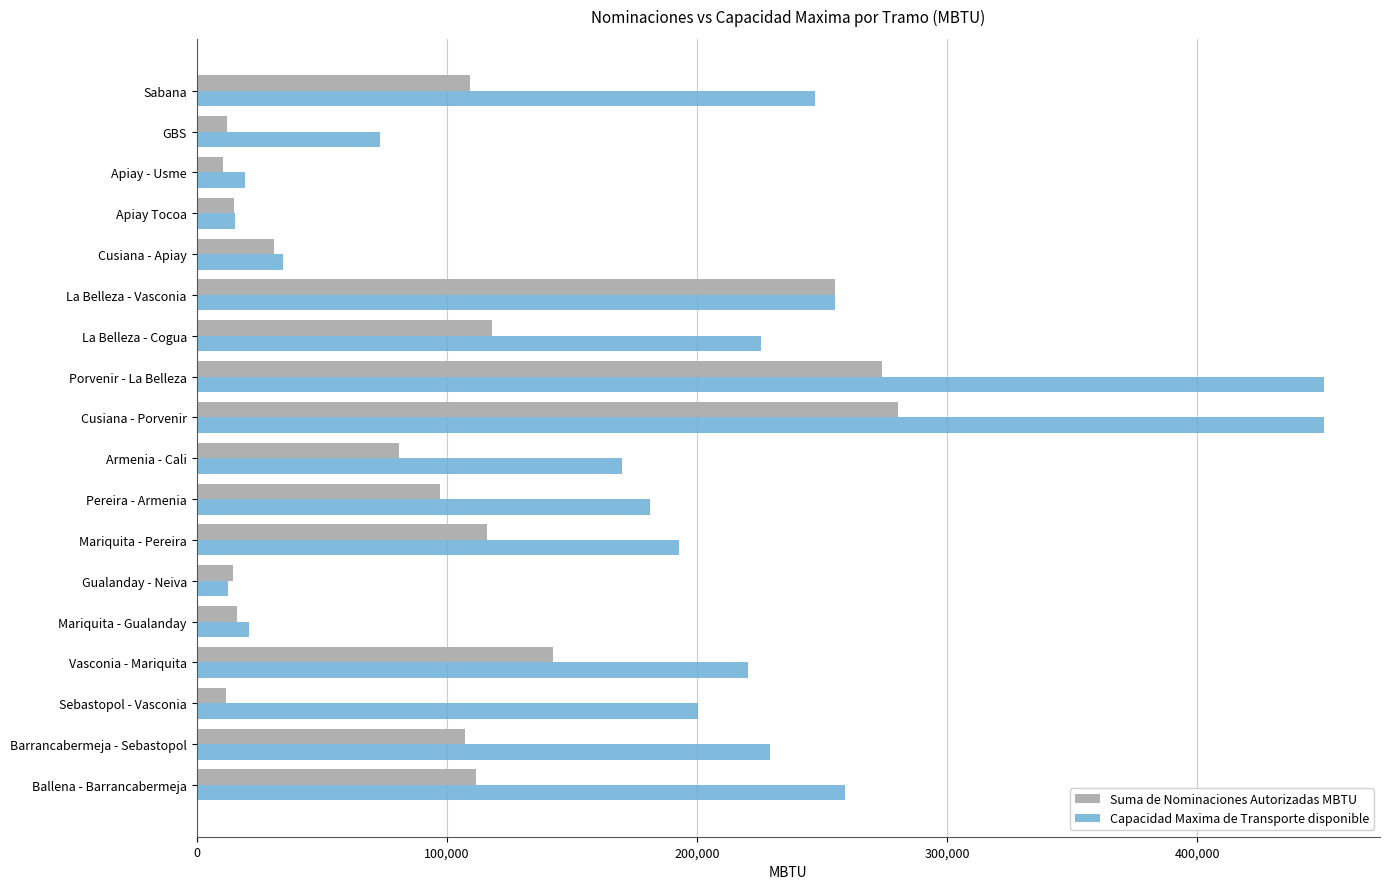

At Barrancabermeja - Sebastopol, list the series in order from largest to smallest.

Capacidad Maxima de Transporte disponible, Suma de Nominaciones Autorizadas MBTU